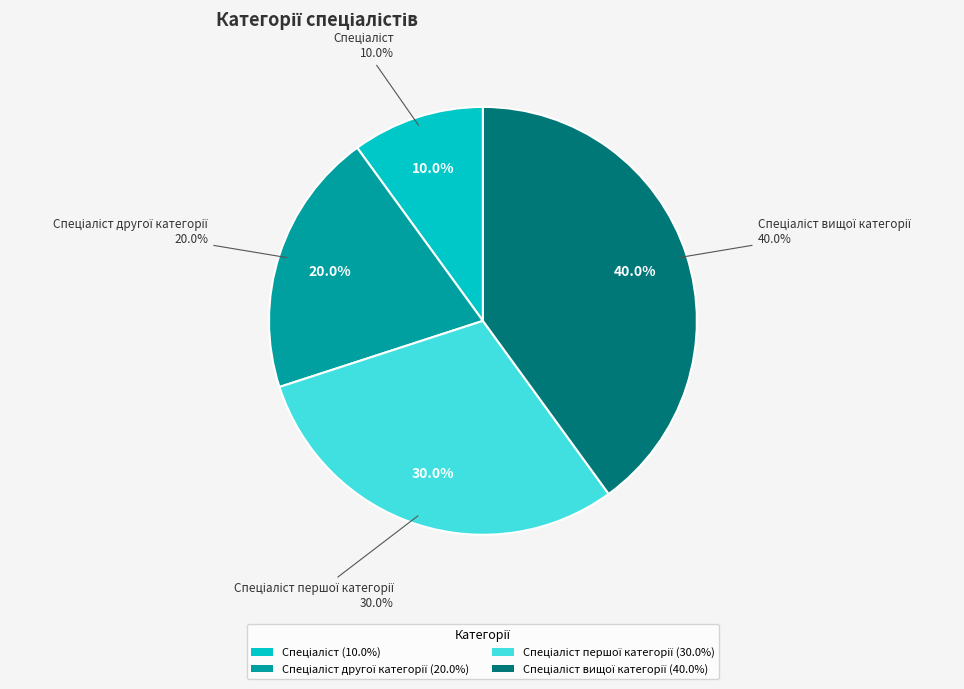

What percentage is NOT represented by Спеціаліст вищої категорії?

60.0%